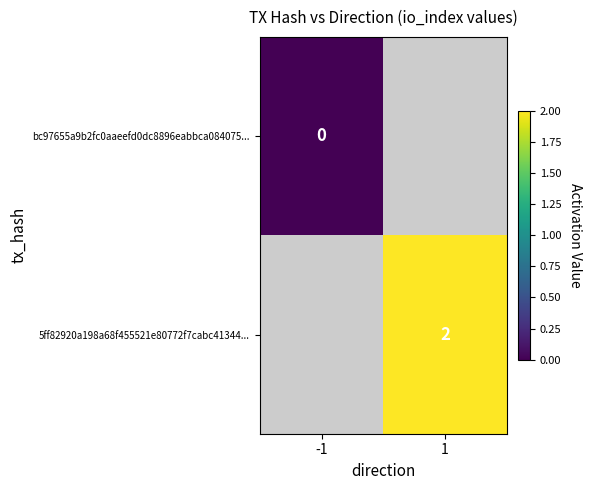

The 5ff82920a198a68f455521e80772f7cabc41344... series shows 4 at 1. True or false?

False